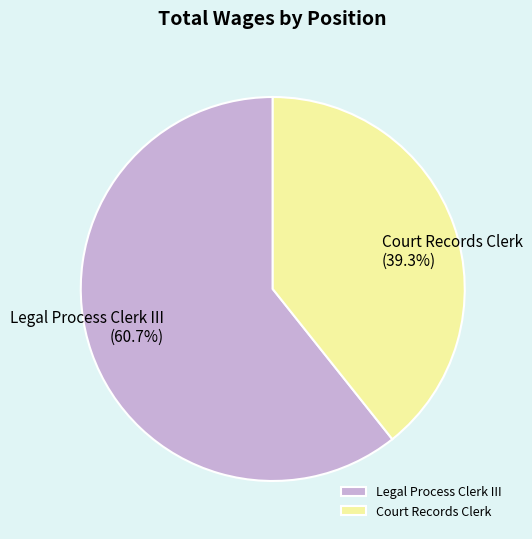

To the nearest percent, what is the difference between the Legal Process Clerk III and Court Records Clerk slice percentages?

21%